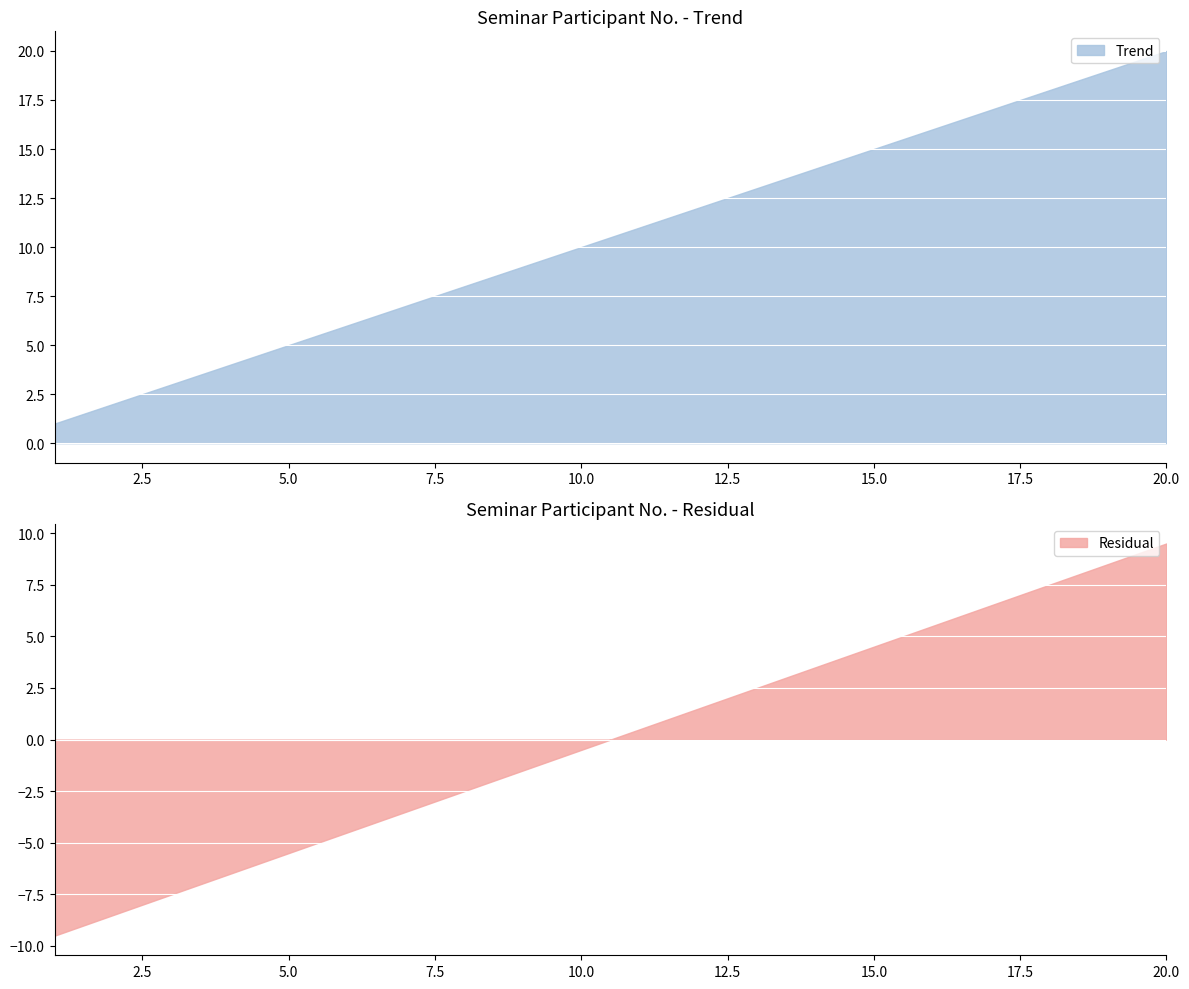

What is the value of the Trend point at the 19th from the left?

19